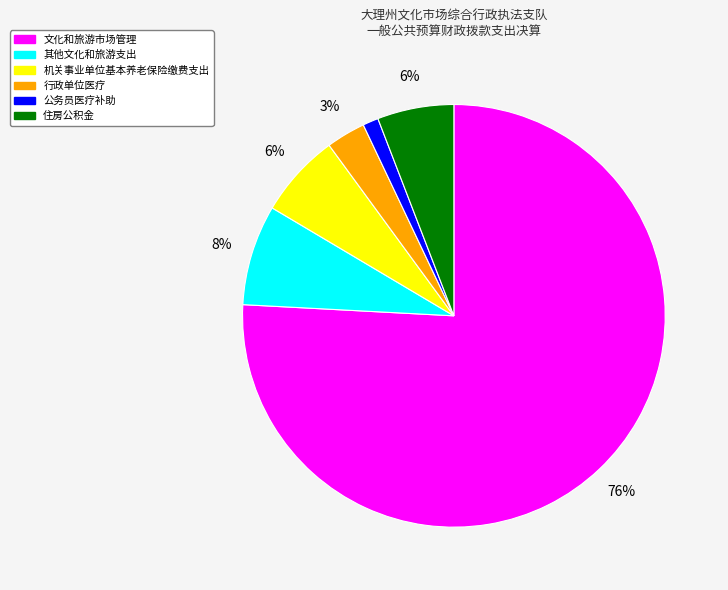

Is it true that 其他文化和旅游支出 is 8% of the pie?

True